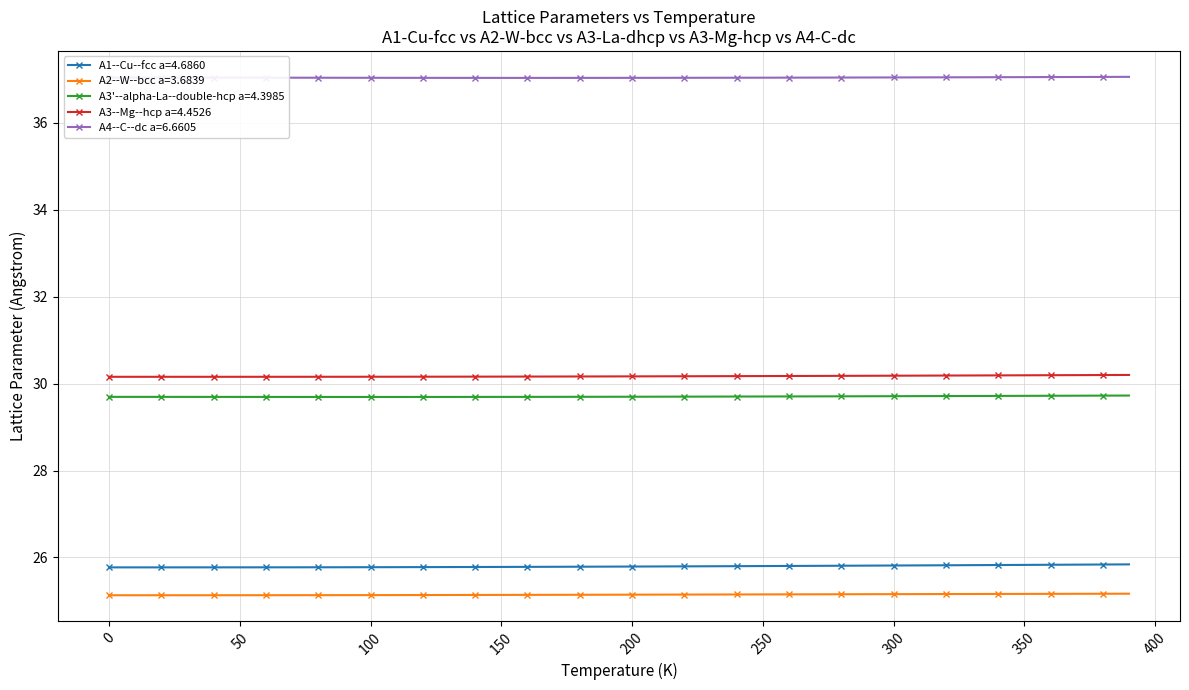

Does the chart have visible grid lines?

Yes